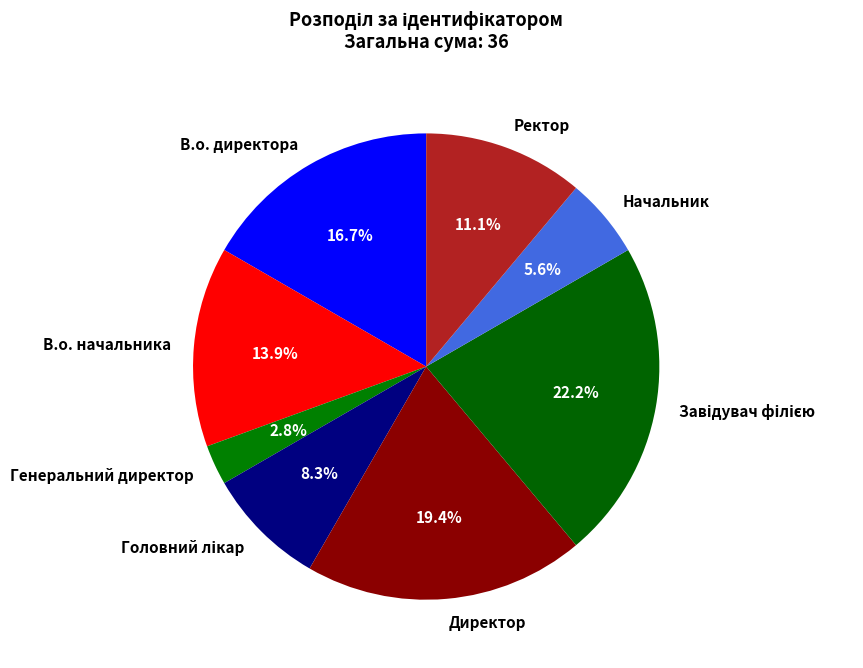

Between В.о. директора and Генеральний директор, which is larger?

В.о. директора